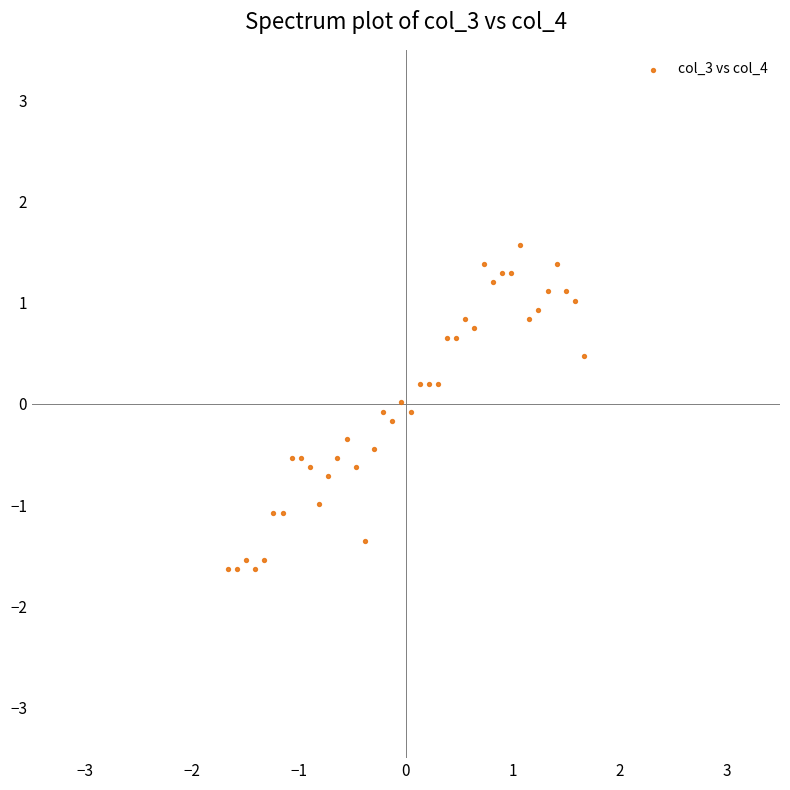

What is the range of Y values (max minus min)?

3.2